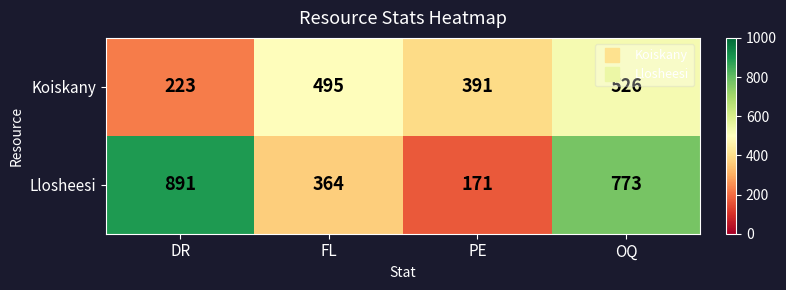

What is the difference between the Koiskany values at FL and OQ?

31